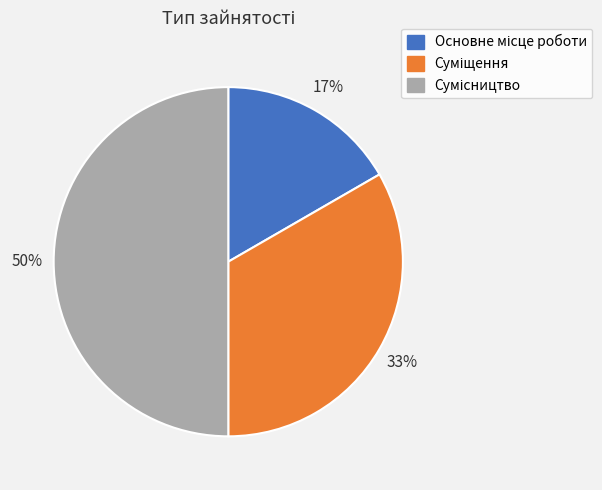

To the nearest percent, what is the difference between the largest and smallest slice percentages?

33%